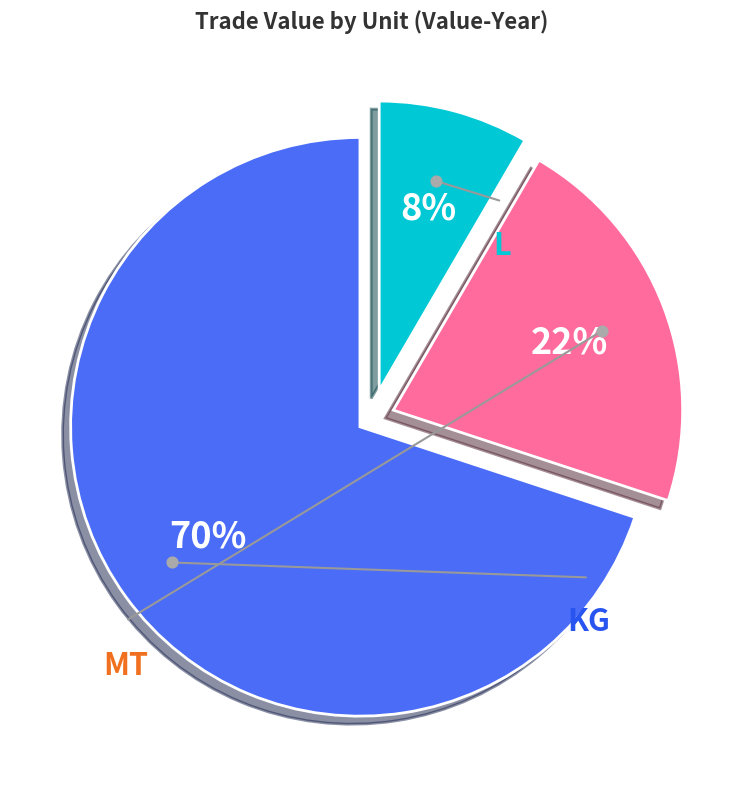

To the nearest percent, what percentage of the pie is L?

8%